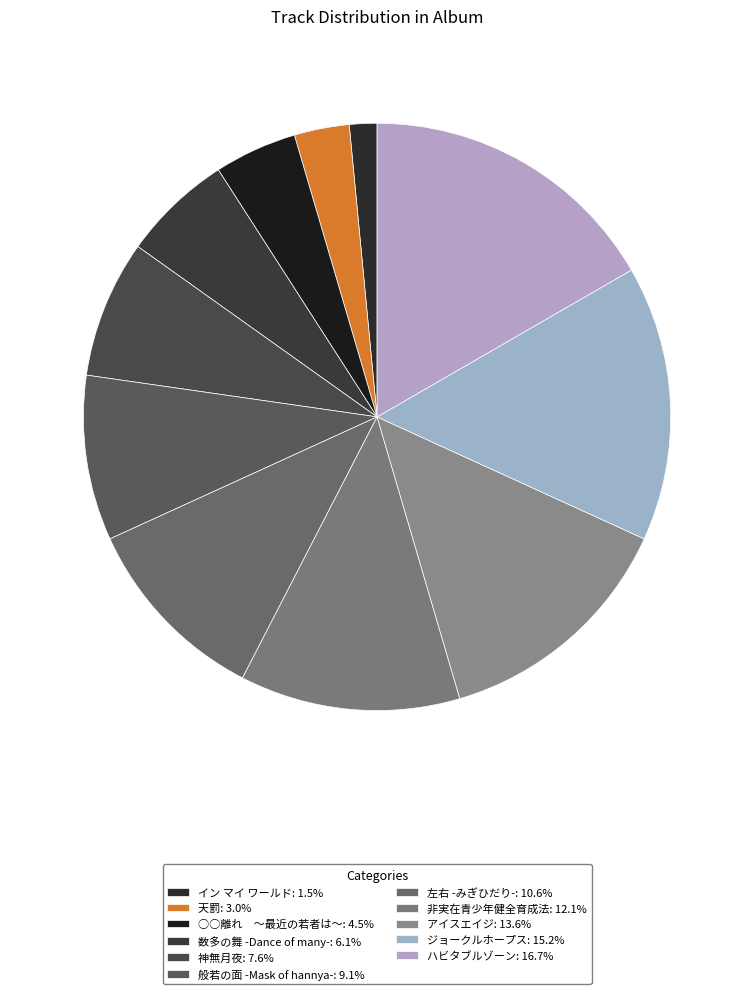

Is it true that イン マイ ワールド is 12% of the pie?

False